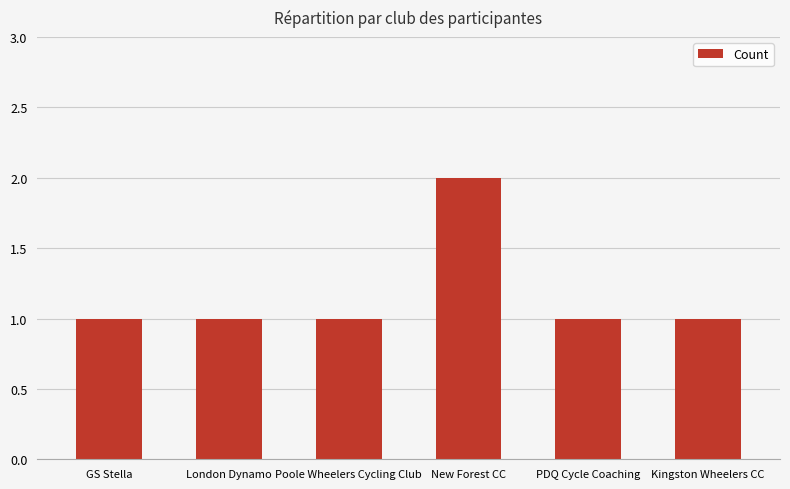

How many series are shown in this chart?

1